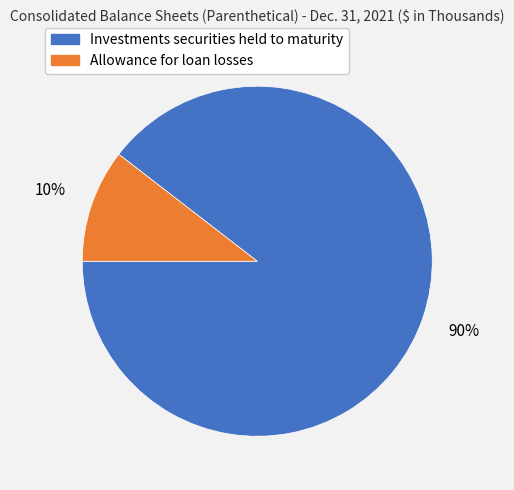

Count the number of slices in the pie.

2